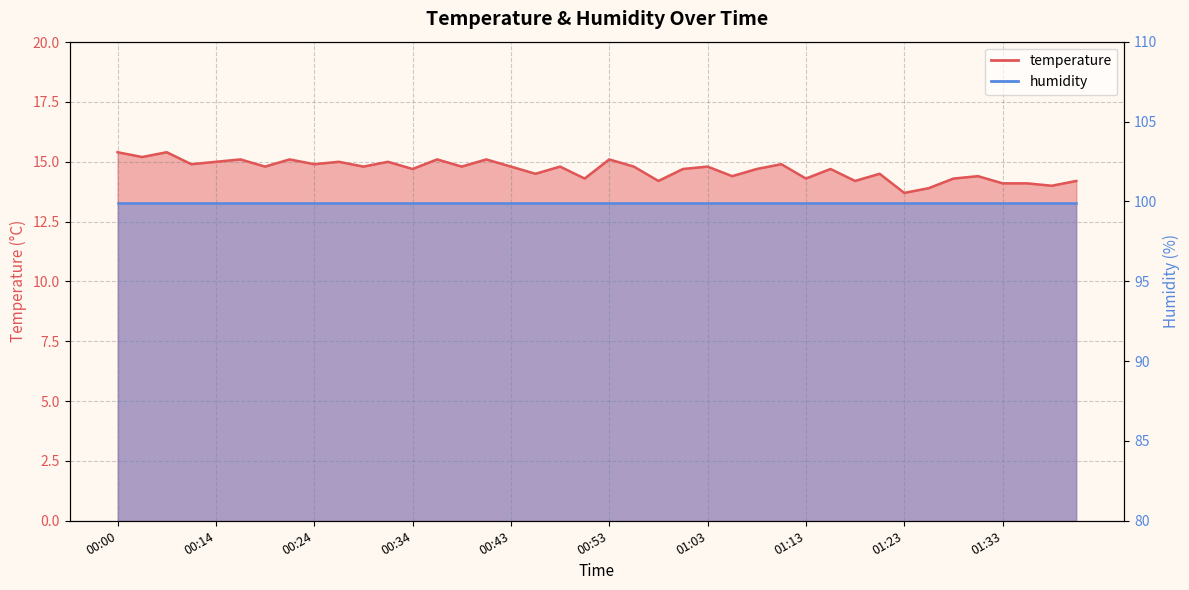

What is the label of the 17th point from the left?

00:43